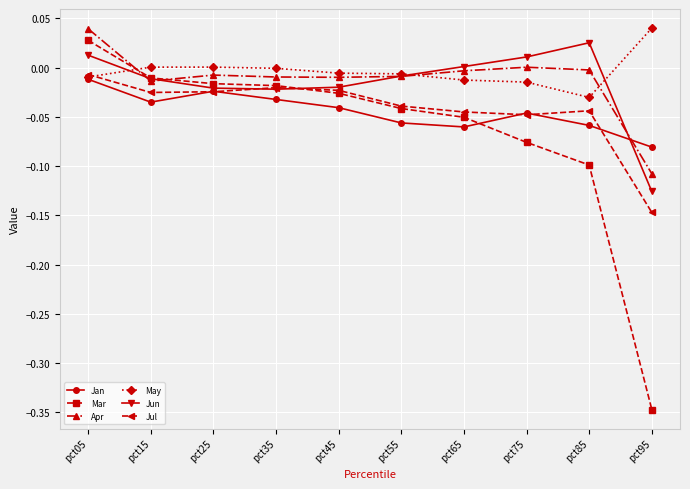

At pct95, list the series in order from smallest to largest.

Mar, Jul, Jun, Apr, Jan, May